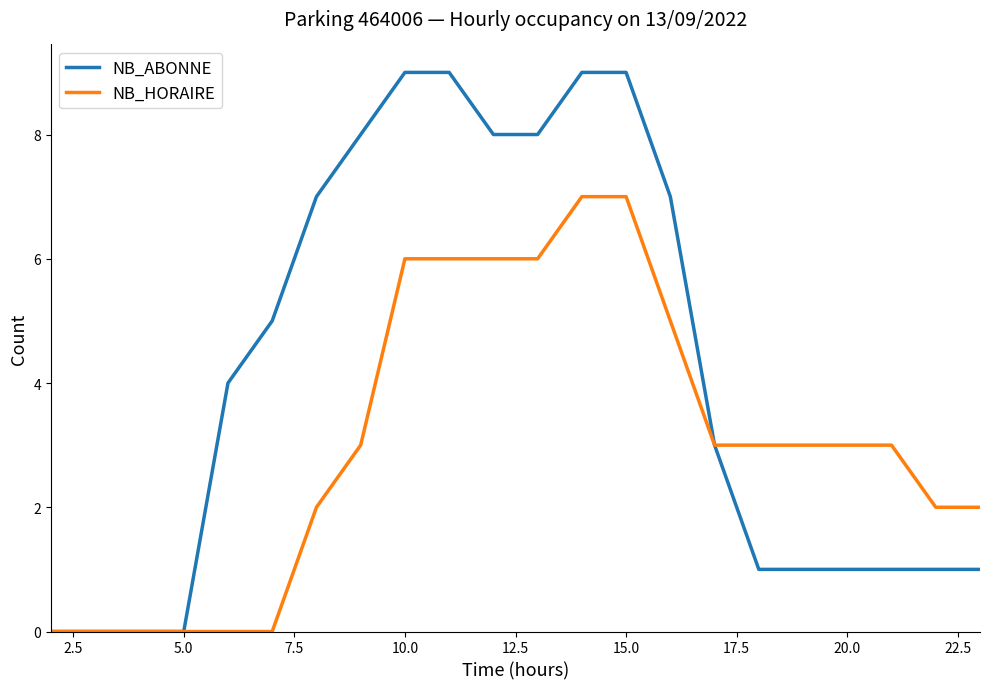

What is the greatest value displayed?

9